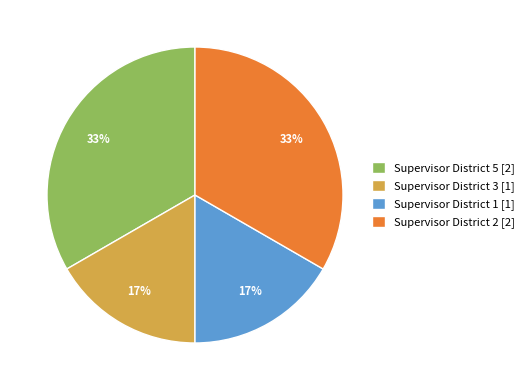

What is the ratio of the value at Supervisor District 3 [1] to the value at Supervisor District 1 [1]?

1.0